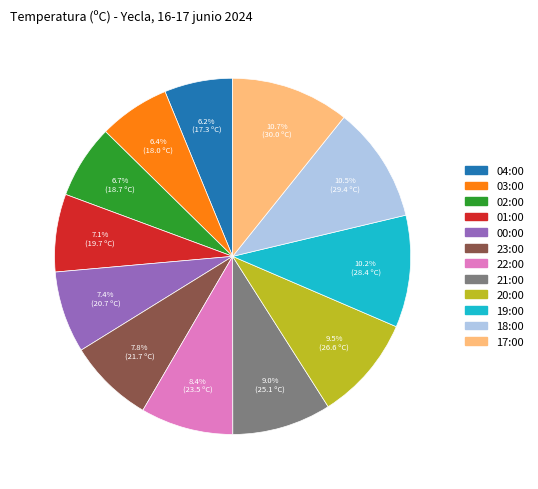

Does 00:00 account for over 50% of the chart?

No